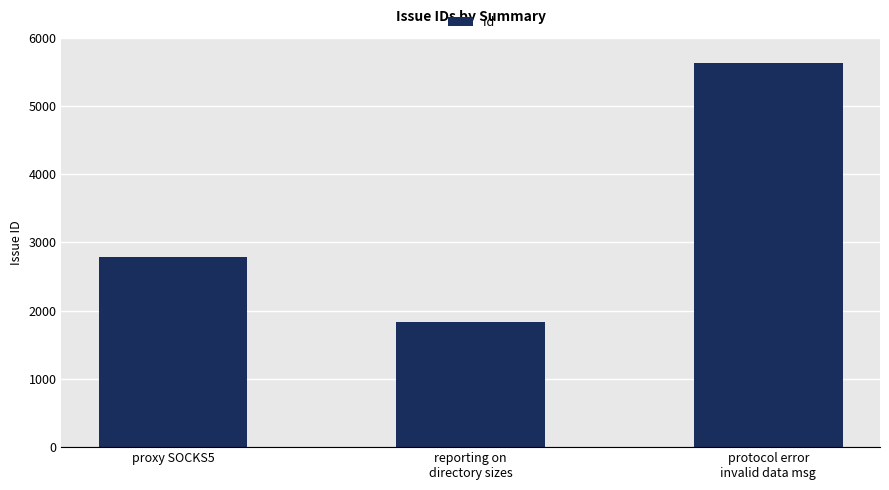

List the labels in order of value, largest first.

protocol error
invalid data msg, proxy SOCKS5, reporting on
directory sizes